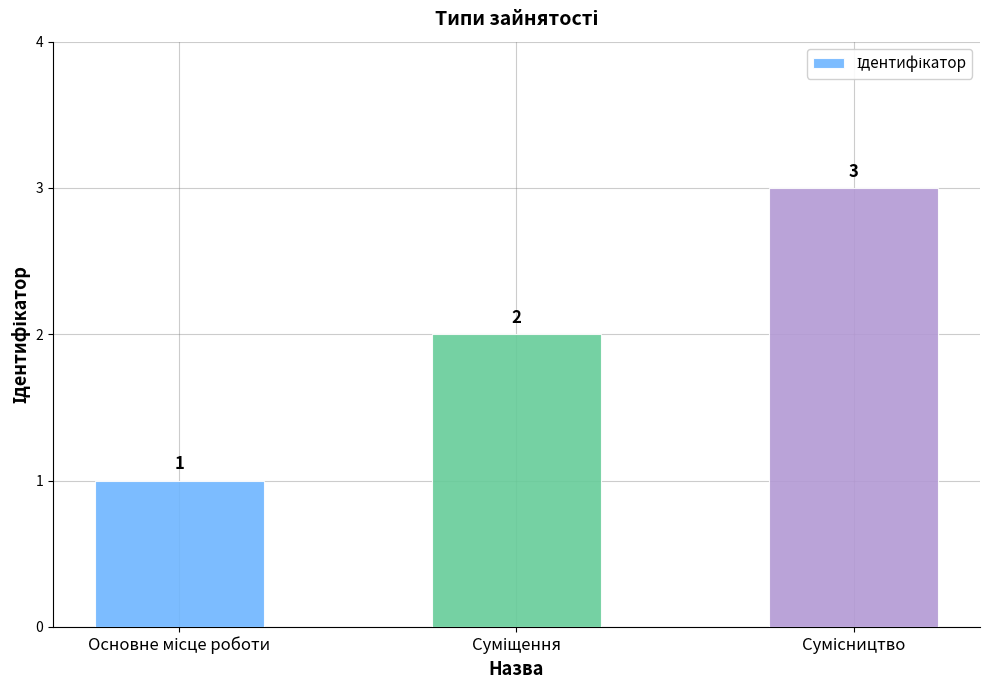

What is the value of the 1st bar from the left?

1